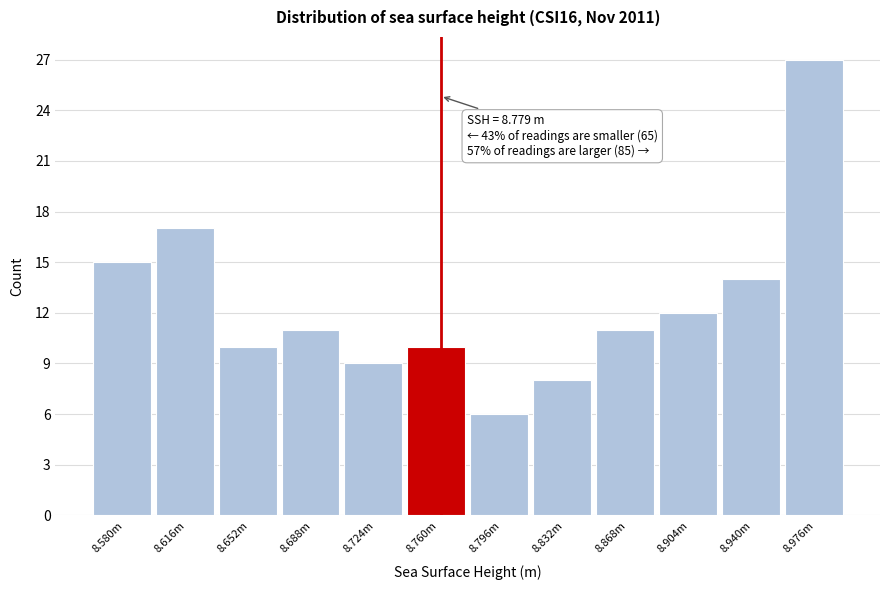

Reading left to right, list all the values displayed in this chart.

15	17	10	11	9	10	6	8	11	12	14	27